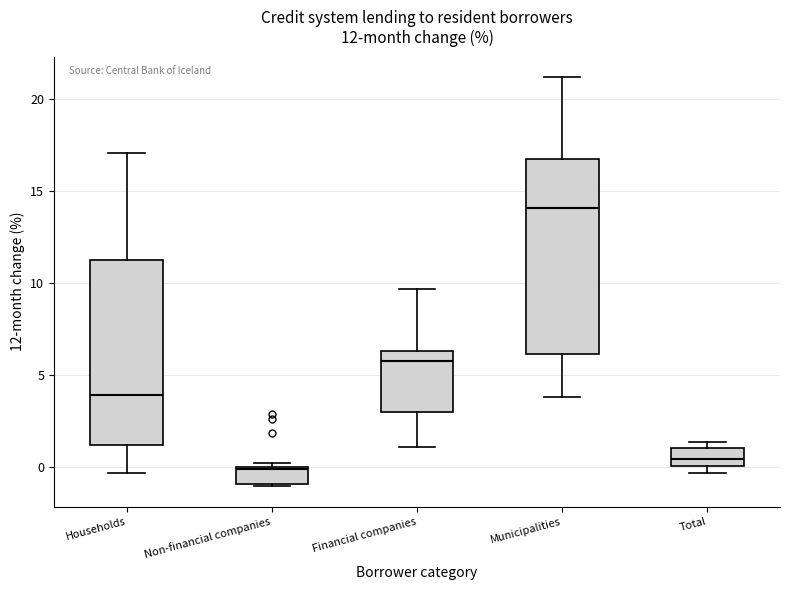

Which box has the highest median line?

Municipalities